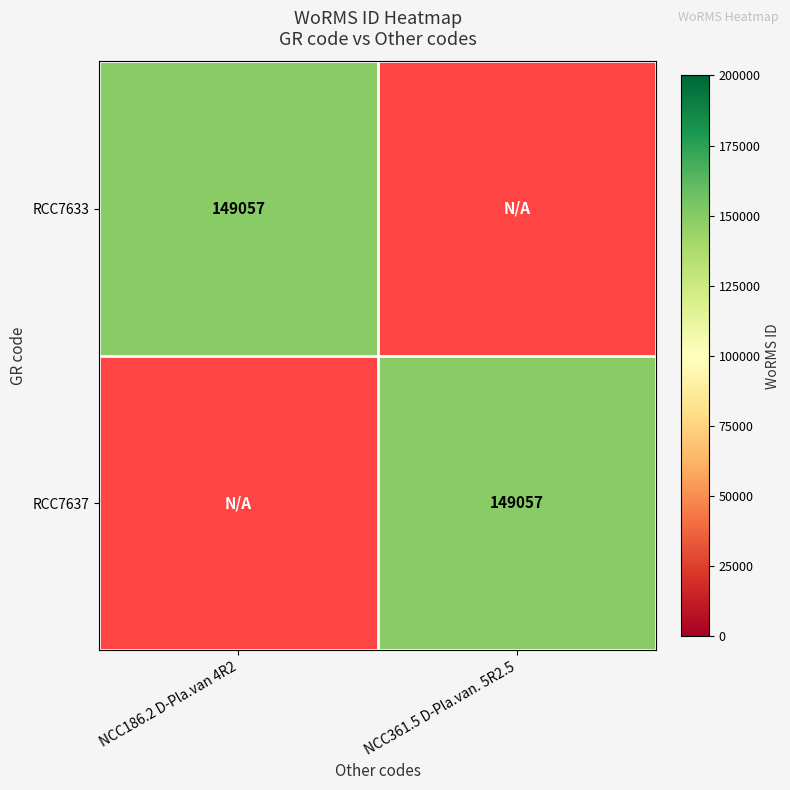

The RCC7633 series shows 258471 at NCC186.2 D-Pla.van 4R2. True or false?

False